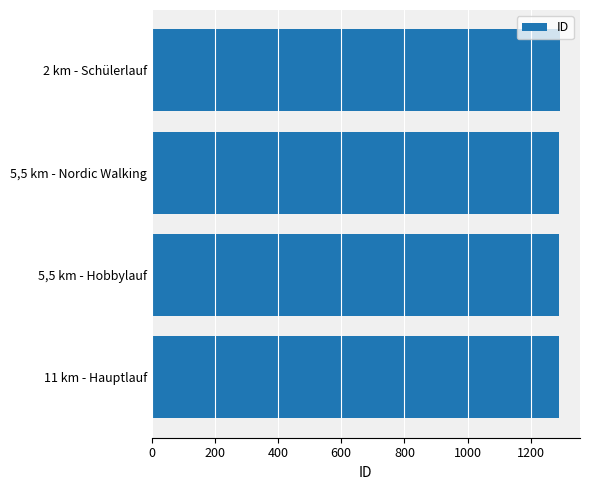

Is it true that the value at 5,5 km - Hobbylauf is 263?

False